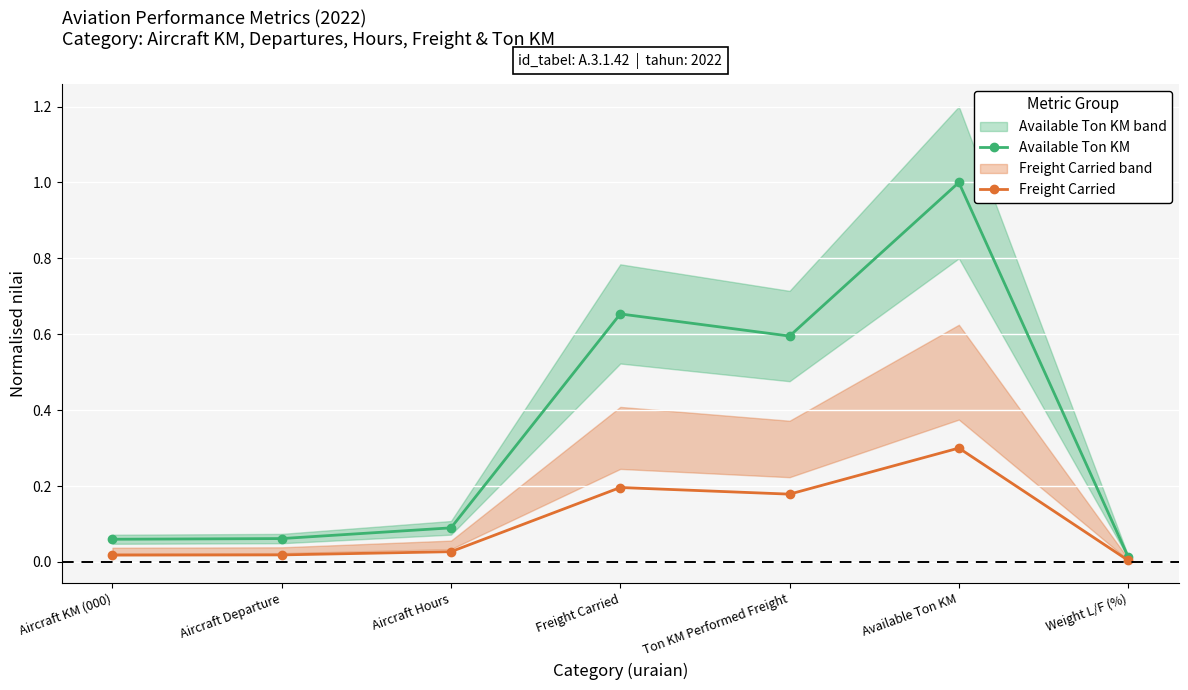

Is this an area chart (filled region under the line)?

No